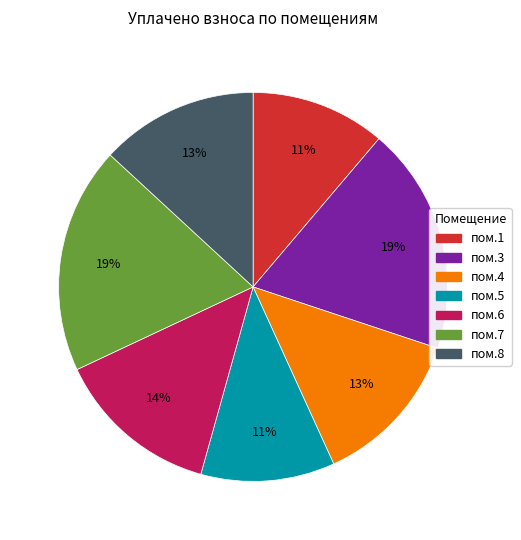

To the nearest percent, what is the average slice percentage?

14%